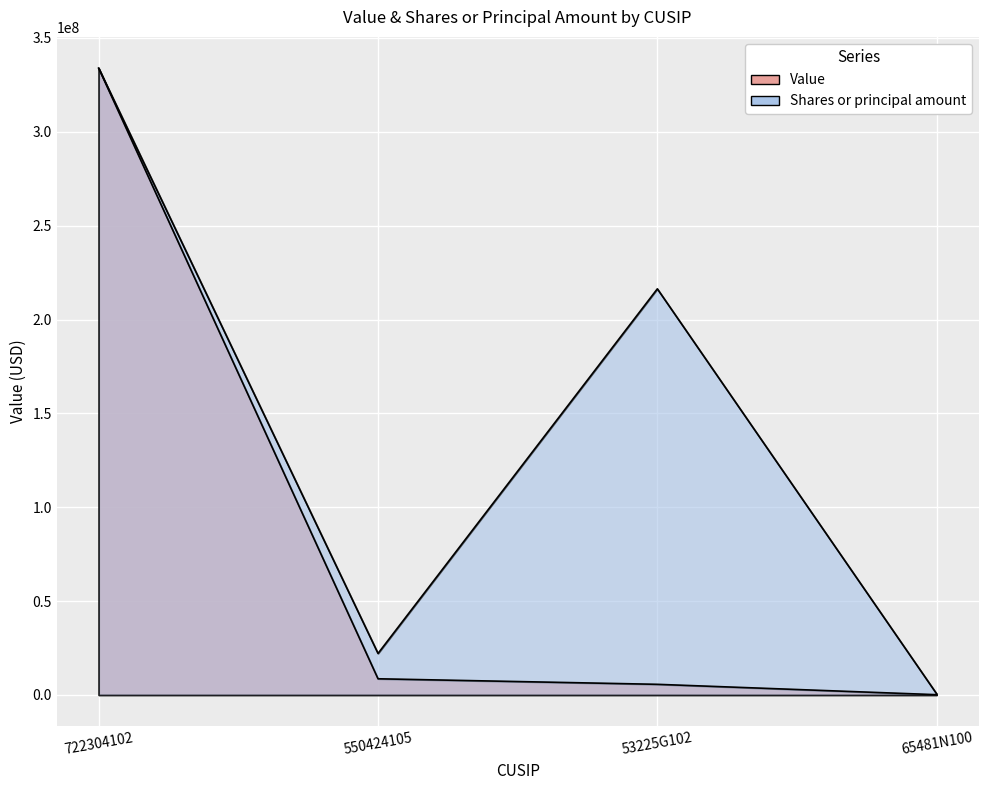

Is the value of Shares or principal amount at 53225G102 greater than the value of Value at 53225G102?

Yes